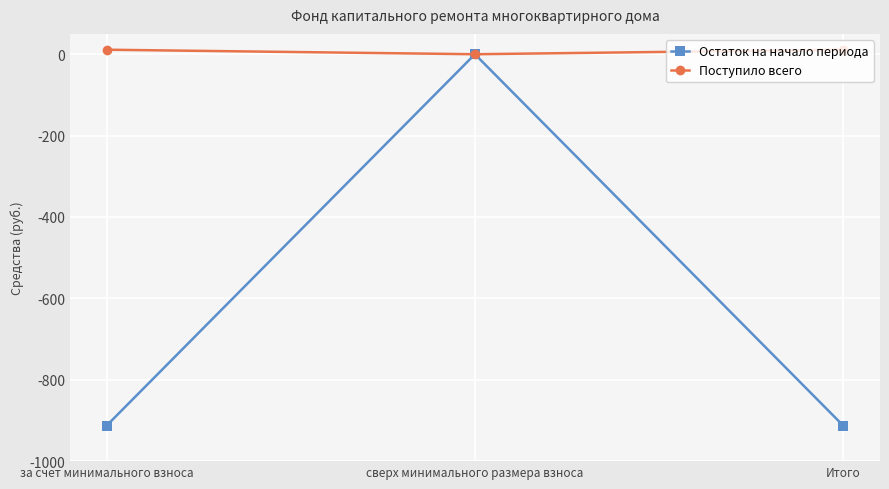

Reading right to left, what are all the values shown in this chart?

Остаток на начало периода: -912.6	0.0	-912.6
Поступило всего: 11.1	0.0	11.1